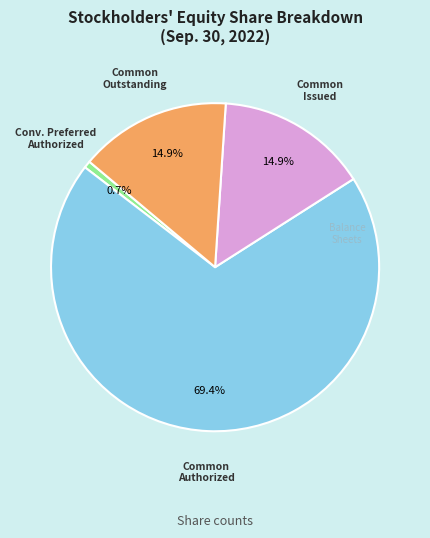

Does any single category account for the majority?

Yes